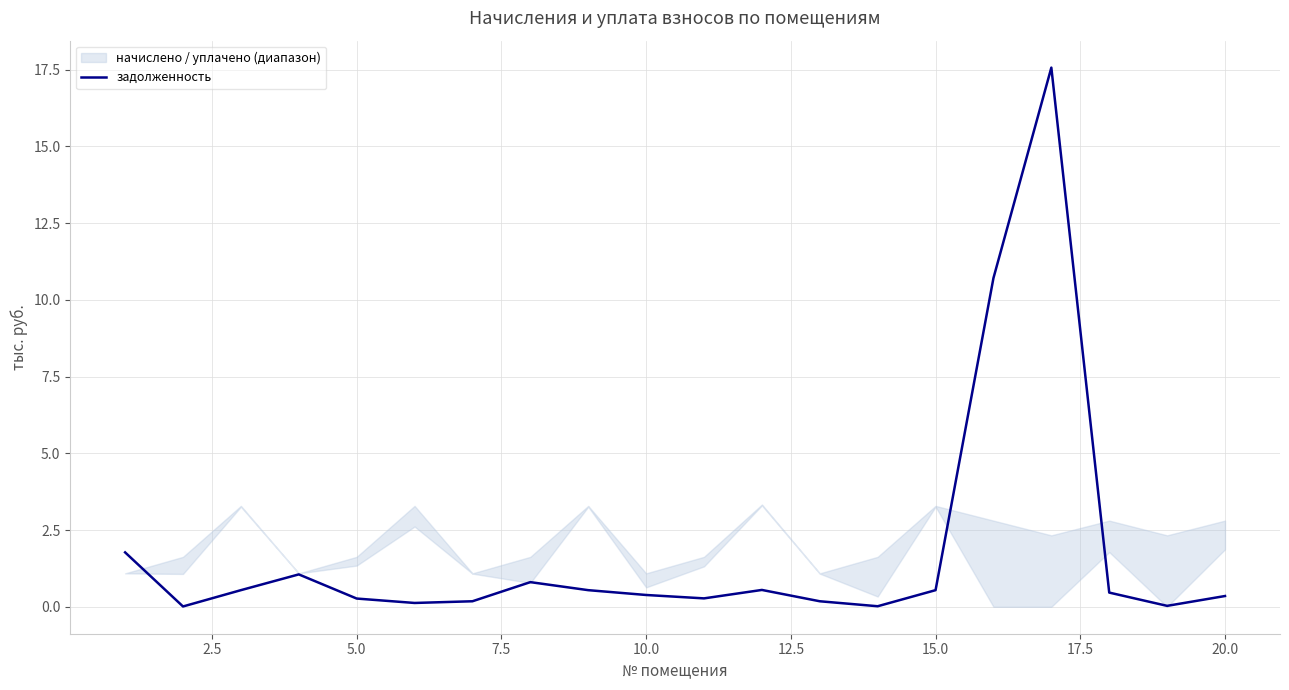

What is the maximum value for задолженность?

17.6